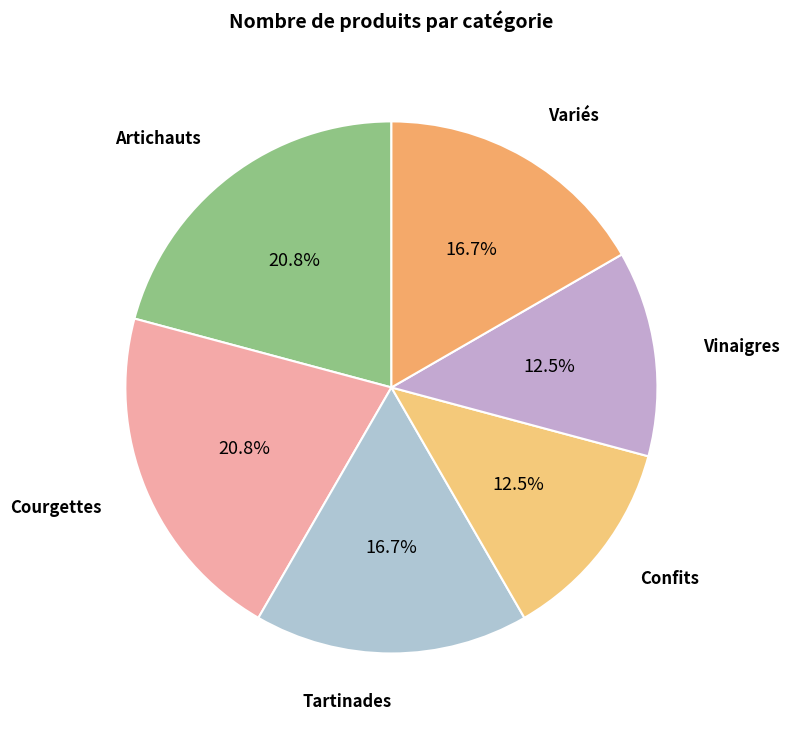

How many segments does this pie chart have?

6